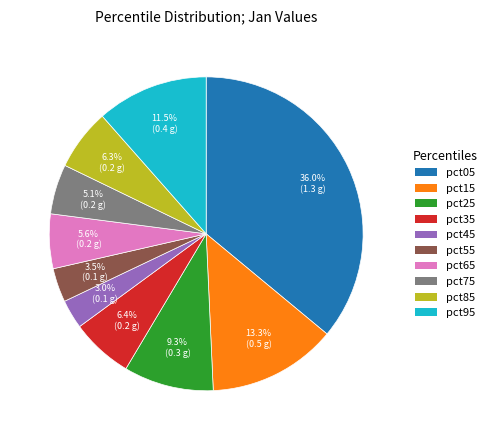

Is it true that pct35 is 15% of the pie?

False